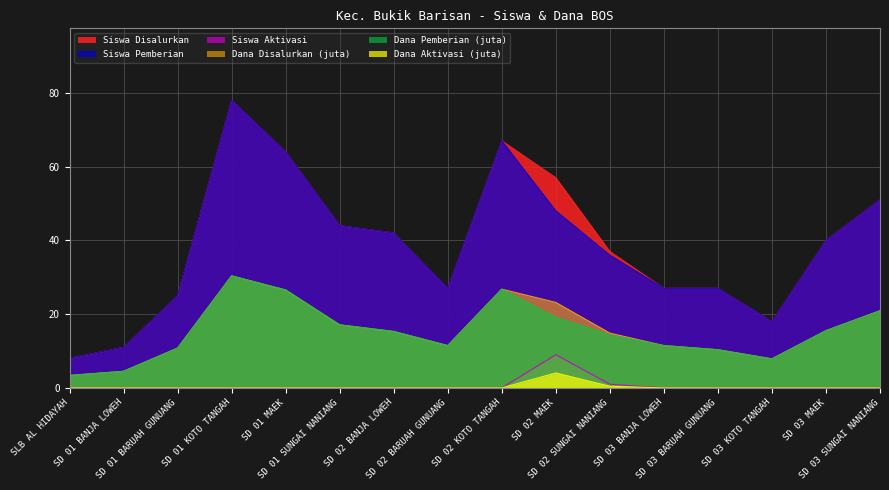

Which series changed the most between SD 03 BANJA LOWEH and SD 03 KOTO TANGAH?

Siswa Disalurkan